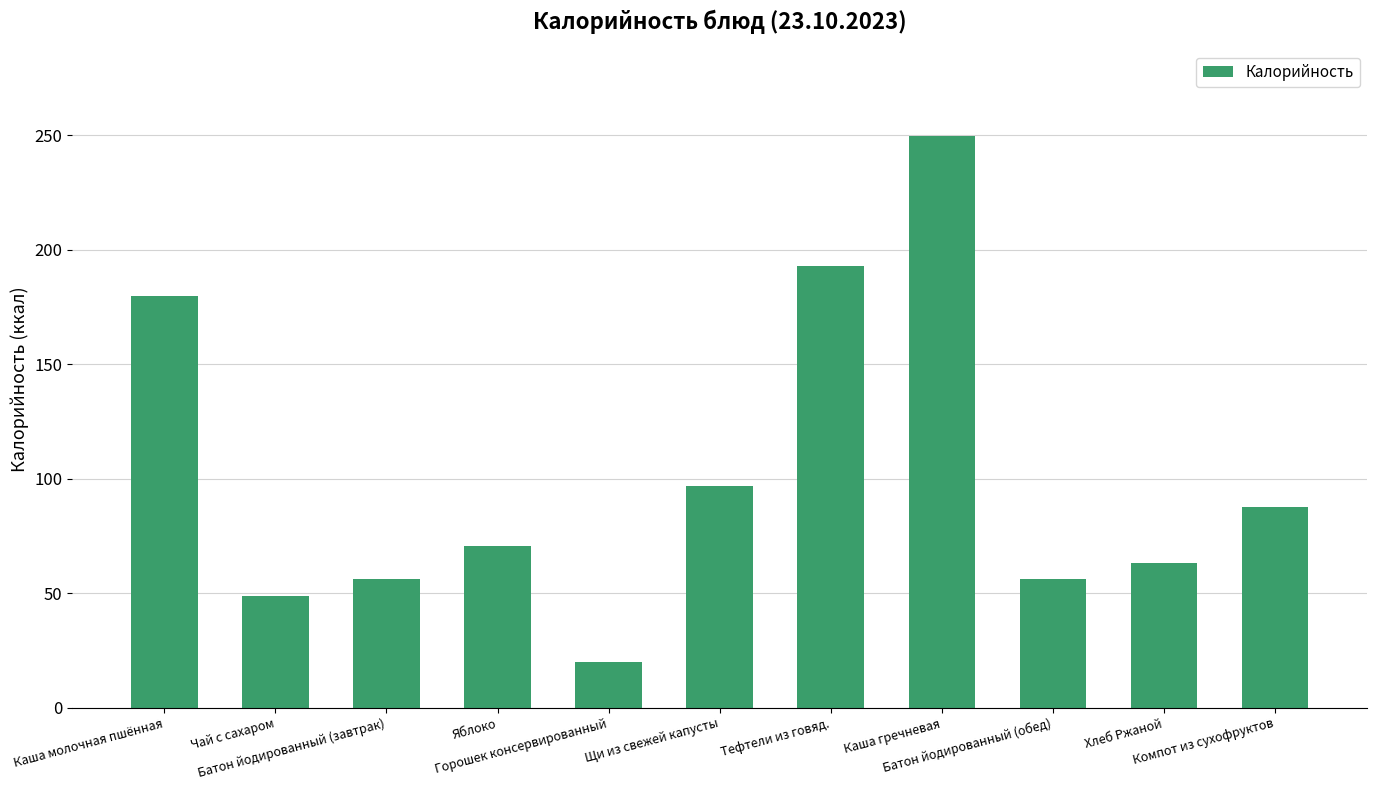

True or false: the data shows 36.5 at Батон йодированный (завтрак).

False